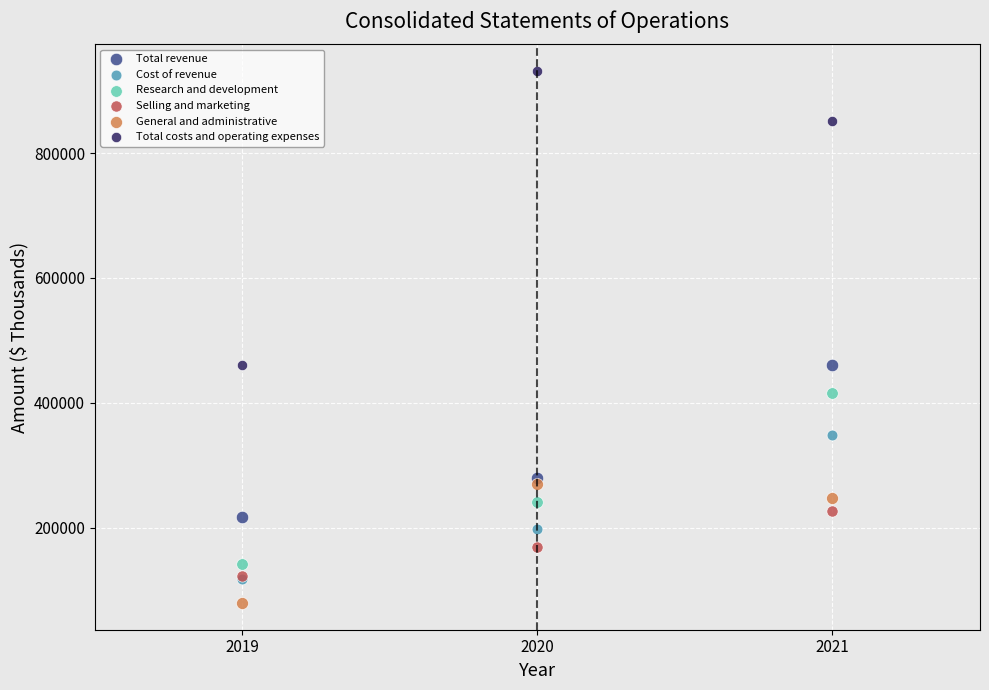

Which series has the widest spread of Y values?

Total costs and operating expenses